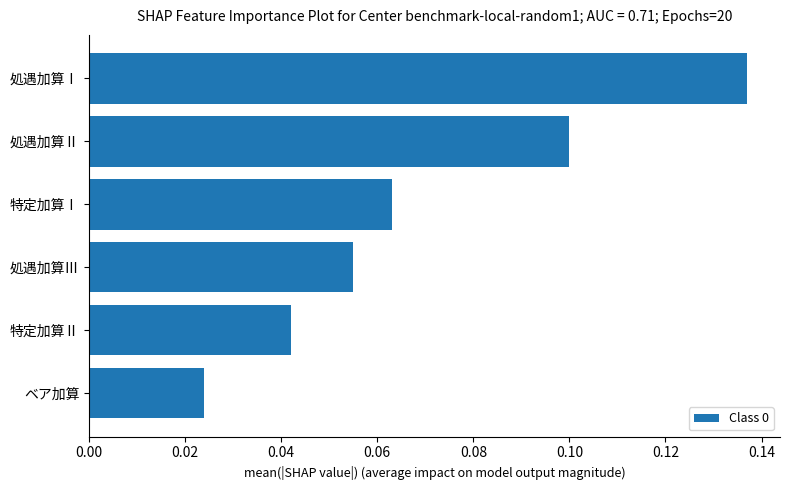

Which label corresponds to the largest value in the chart?

処遇加算Ⅰ